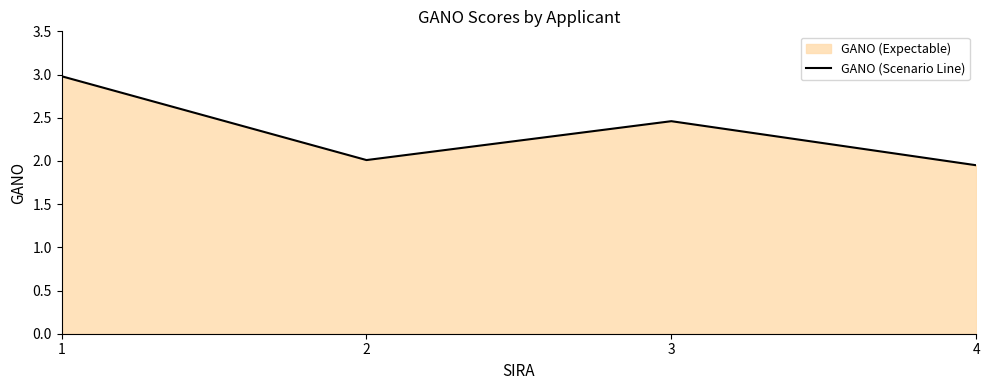

Where is the first local minimum?

2